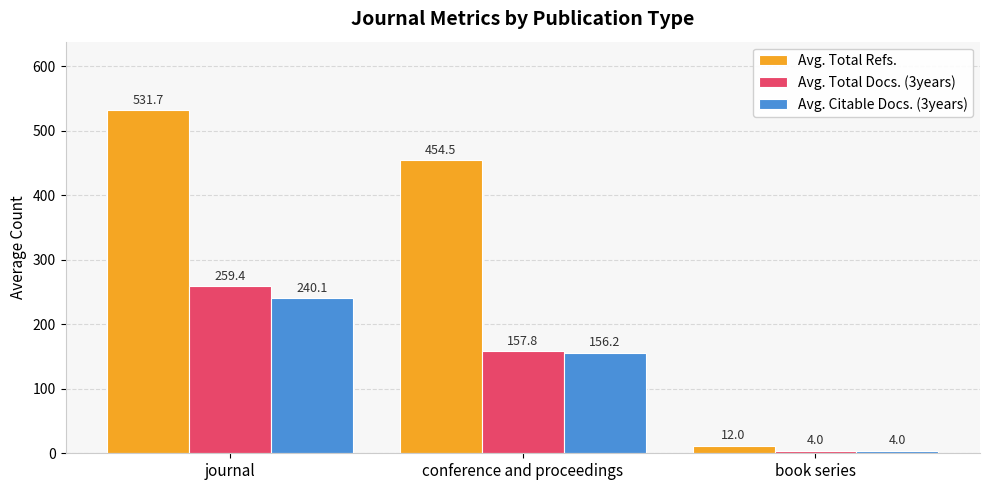

Which category has the lowest value across all series?

book series